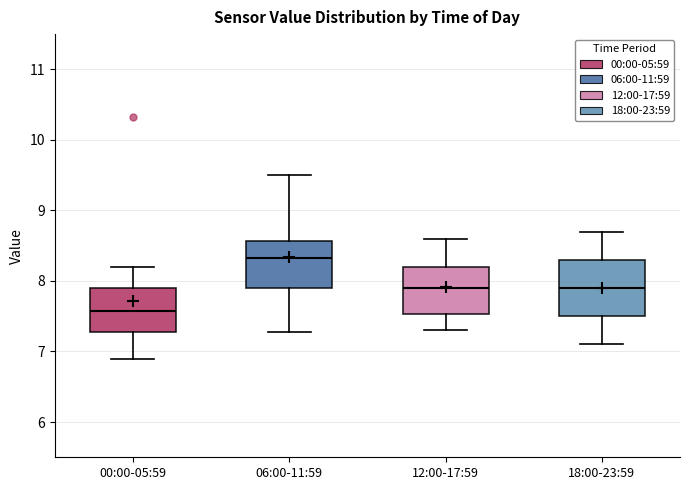

Reading left to right, transcribe this box plot: for each box, give where its median line is, the range the box spans, and where its two whiskers end, as read against the y-axis. The values are not printed on the chart, so give them approximately, as read against the axis.

00:00-05:59: median 7.6, box 7.3 to 7.9, whiskers 6.9 to 8.2
06:00-11:59: median 8.3, box 7.9 to 8.6, whiskers 7.3 to 9.5
12:00-17:59: median 7.9, box 7.5 to 8.2, whiskers 7.3 to 8.6
18:00-23:59: median 7.9, box 7.5 to 8.3, whiskers 7.1 to 8.7